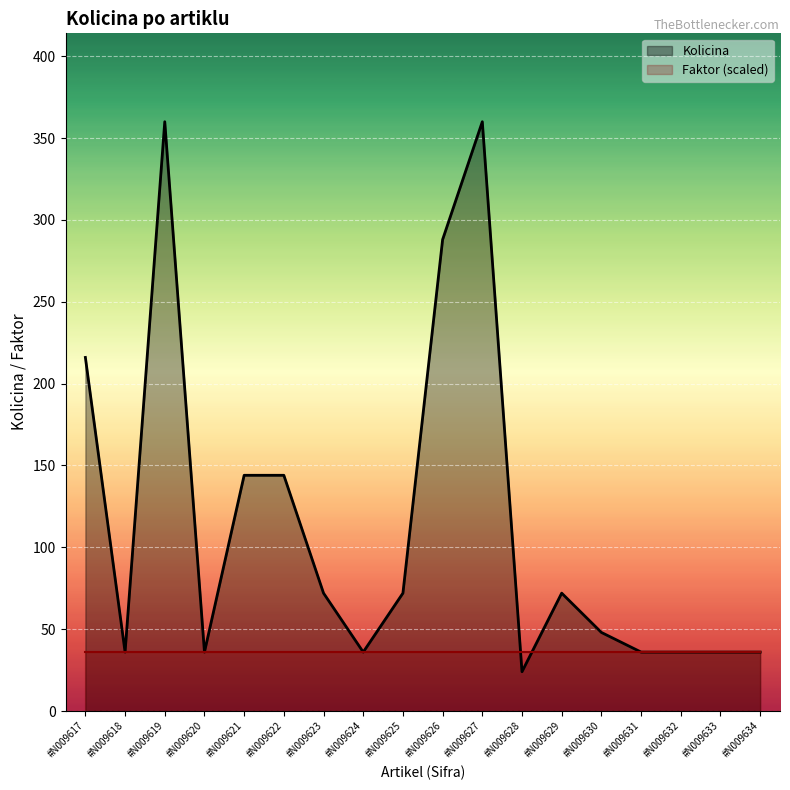

Reading right to left, list all the values displayed in this chart.

#N009634=36	#N009633=36	#N009632=36	#N009631=36	#N009630=48	#N009629=72	#N009628=24	#N009627=360	#N009626=288	#N009625=72	#N009624=36	#N009623=72	#N009622=144	#N009621=144	#N009620=36	#N009619=360	#N009618=36	#N009617=216